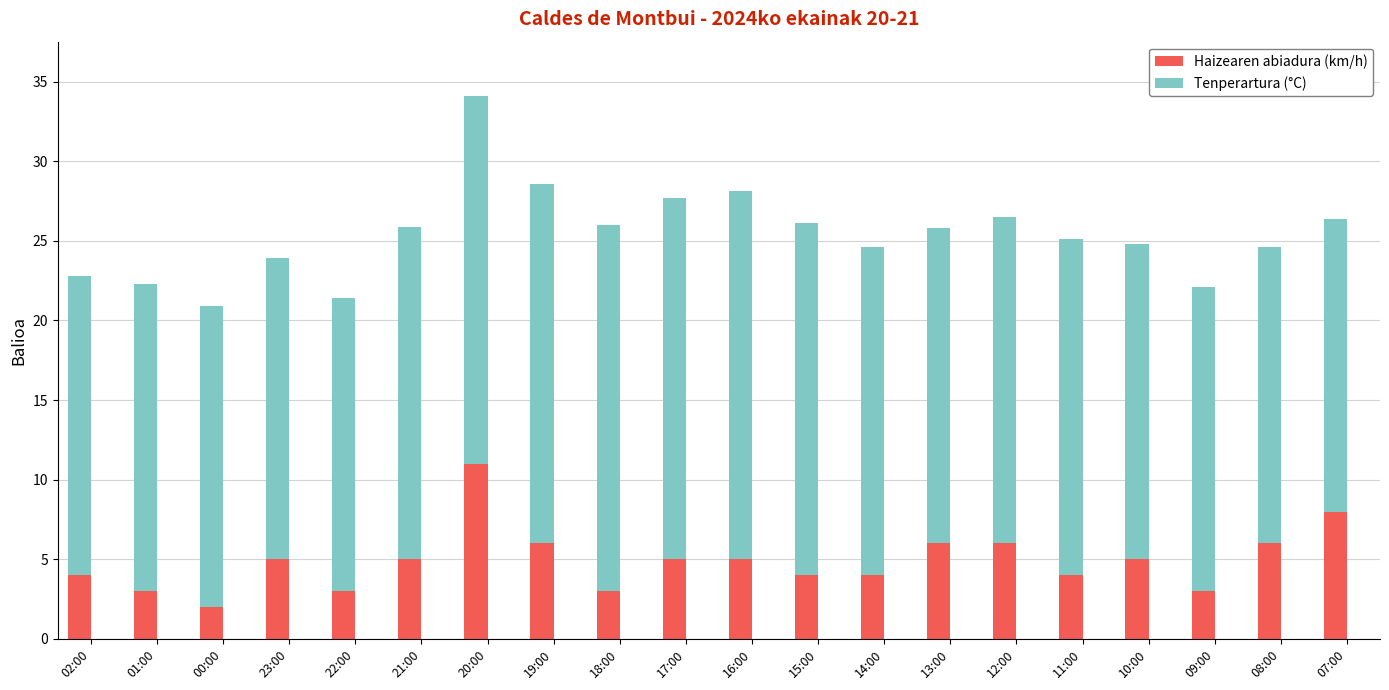

Are the bars grouped side by side (vs. stacked)?

No